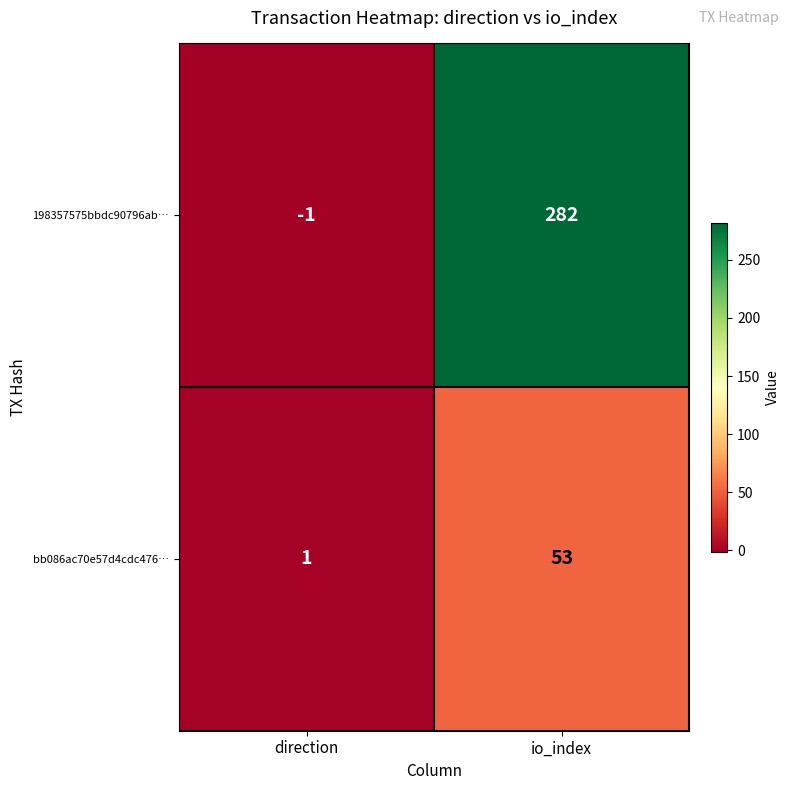

The bb086ac70e57d4cdc476… series shows 1 at direction. True or false?

True